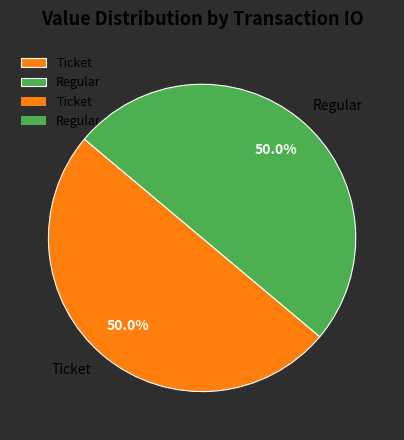

Do Regular and Ticket together represent more than half of the pie?

Yes